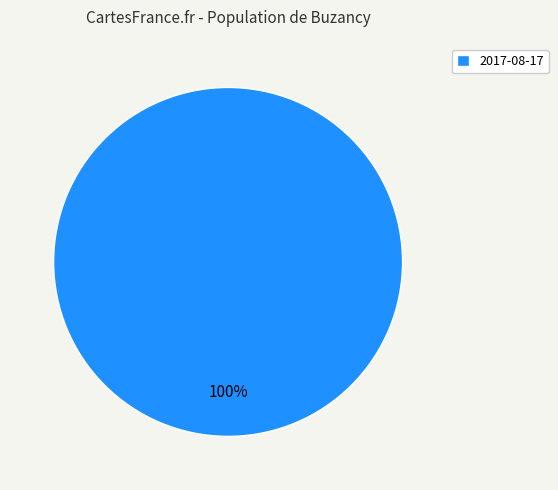

How many segments does this pie chart have?

1